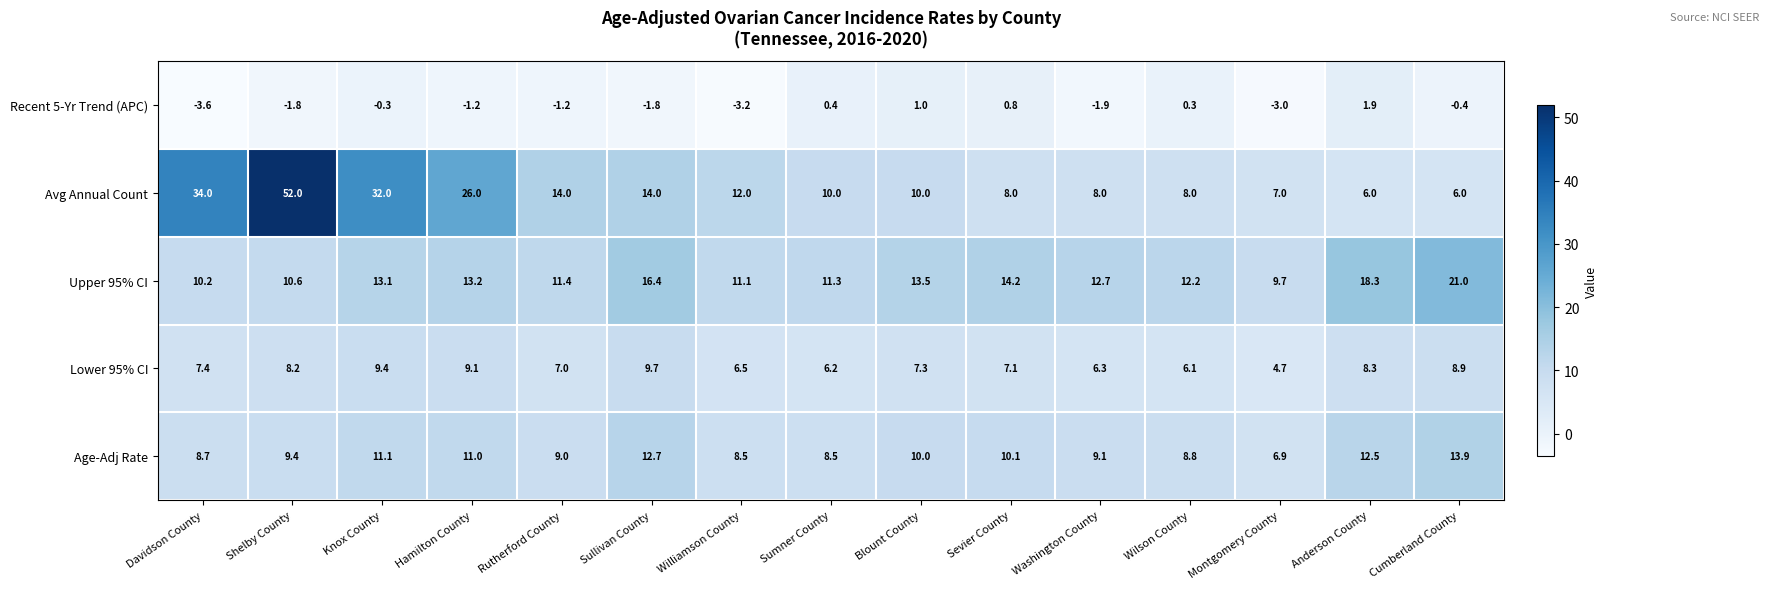

What is the difference between the Avg Annual Count values at Cumberland County and Washington County?

2.0